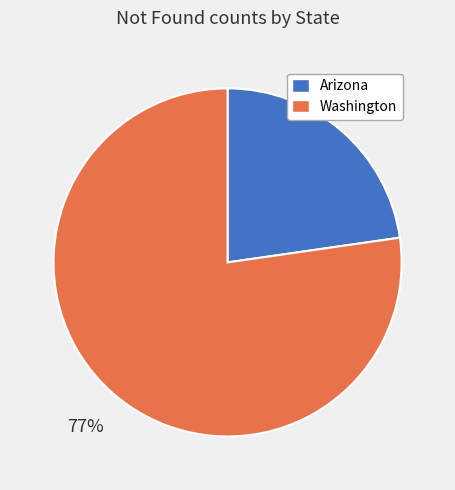

Count the number of slices in the pie.

2